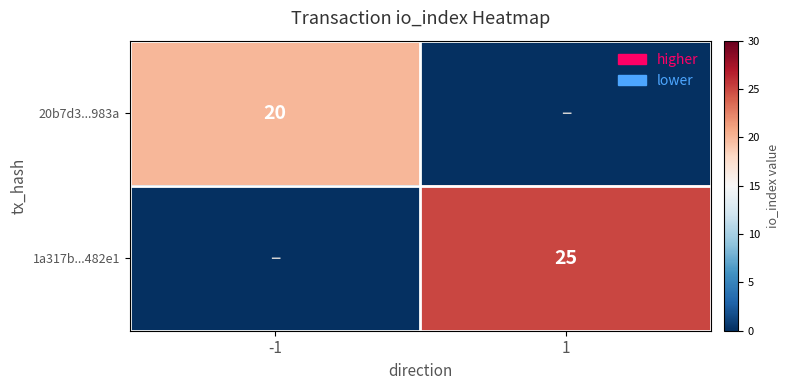

The 20b7d3...983a series shows 7 at -1. True or false?

False